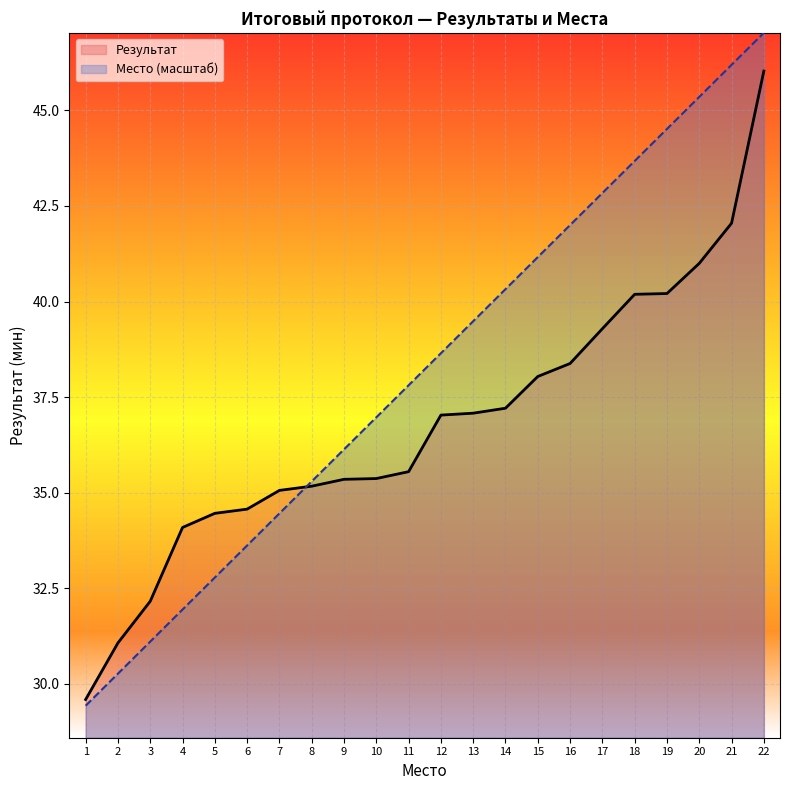

What is the value of the Место point at the 17th from the left?

42.8